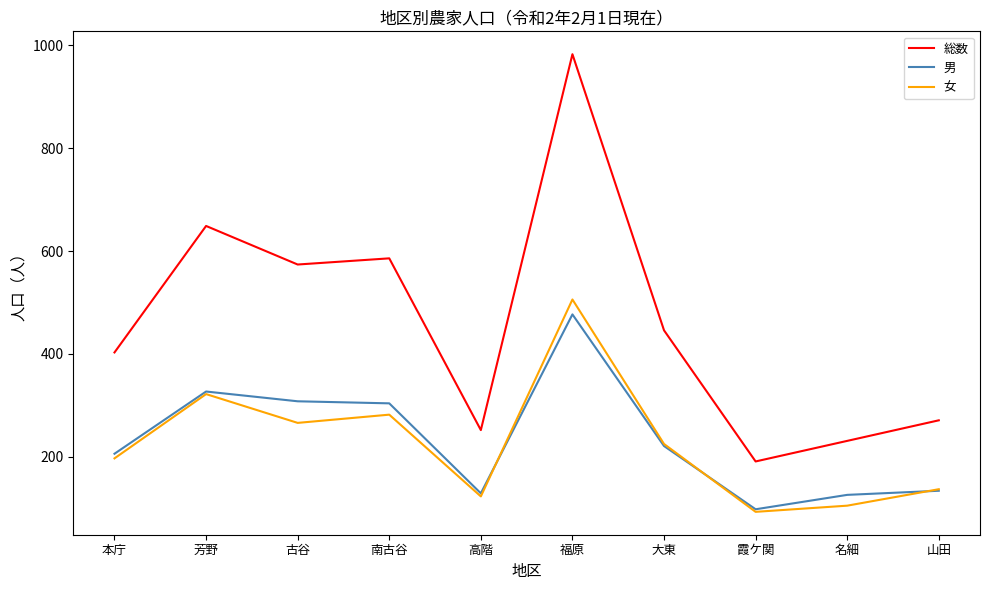

At which label is 女 closest to 299?

南古谷